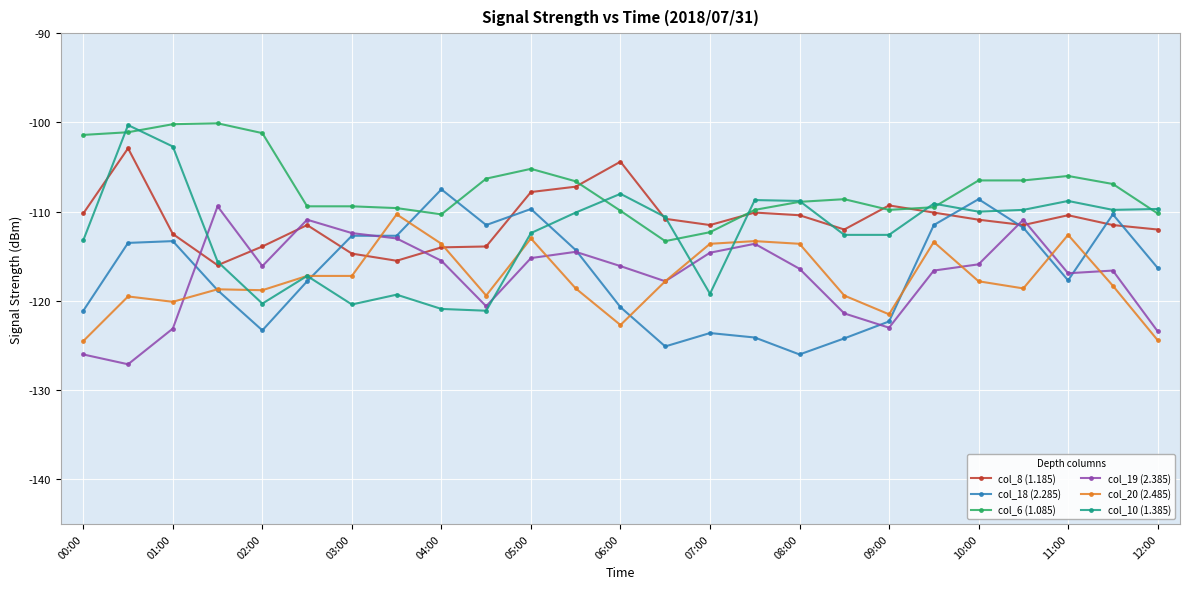

Count the number of data series in this chart.

6